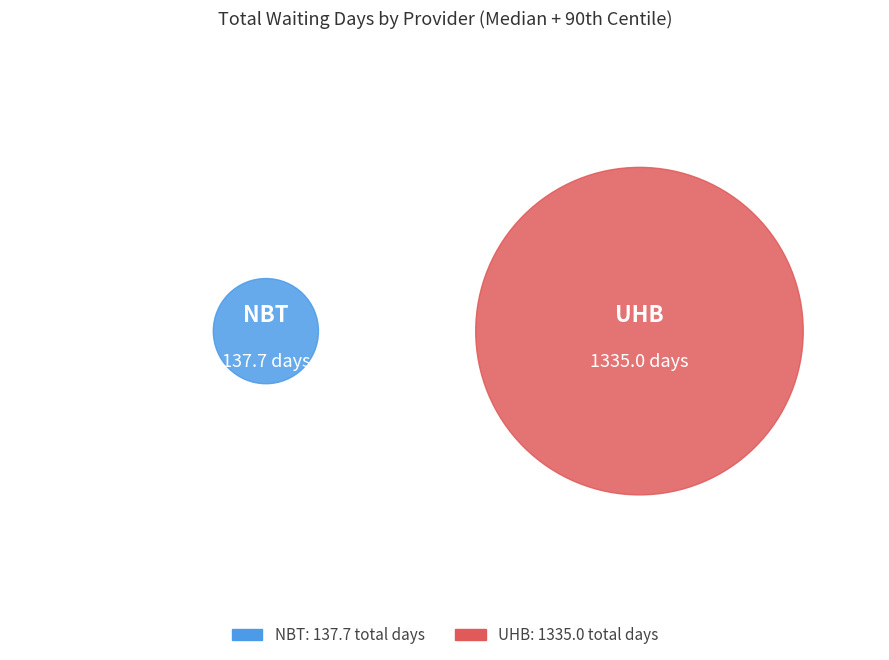

Rank the series by their maximum value, from highest to lowest.

UHB, NBT